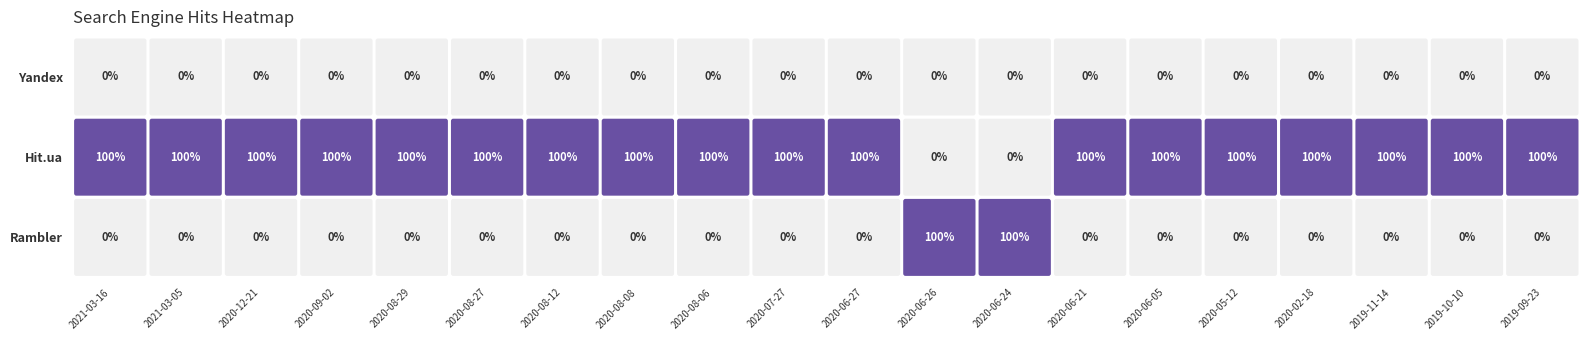

Rank the series at 2021-03-16 from highest to lowest value.

Hit.ua, Yandex, Rambler